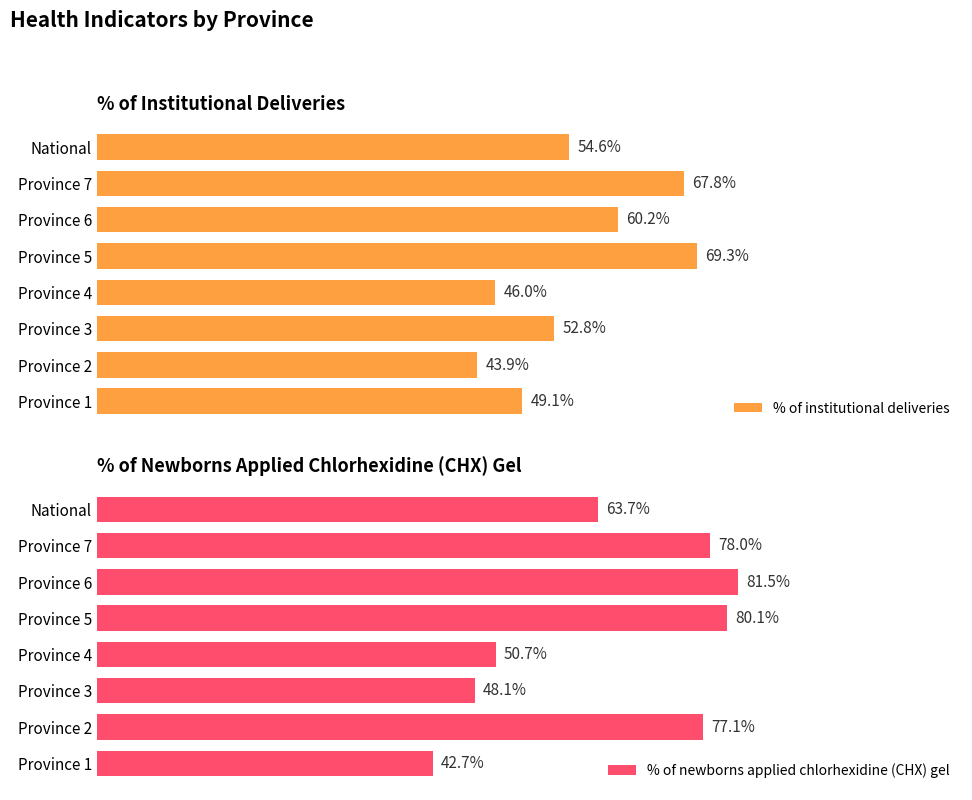

Rank the series by their maximum value, from lowest to highest.

% of institutional deliveries, % of newborns applied chlorhexidine (CHX) gel